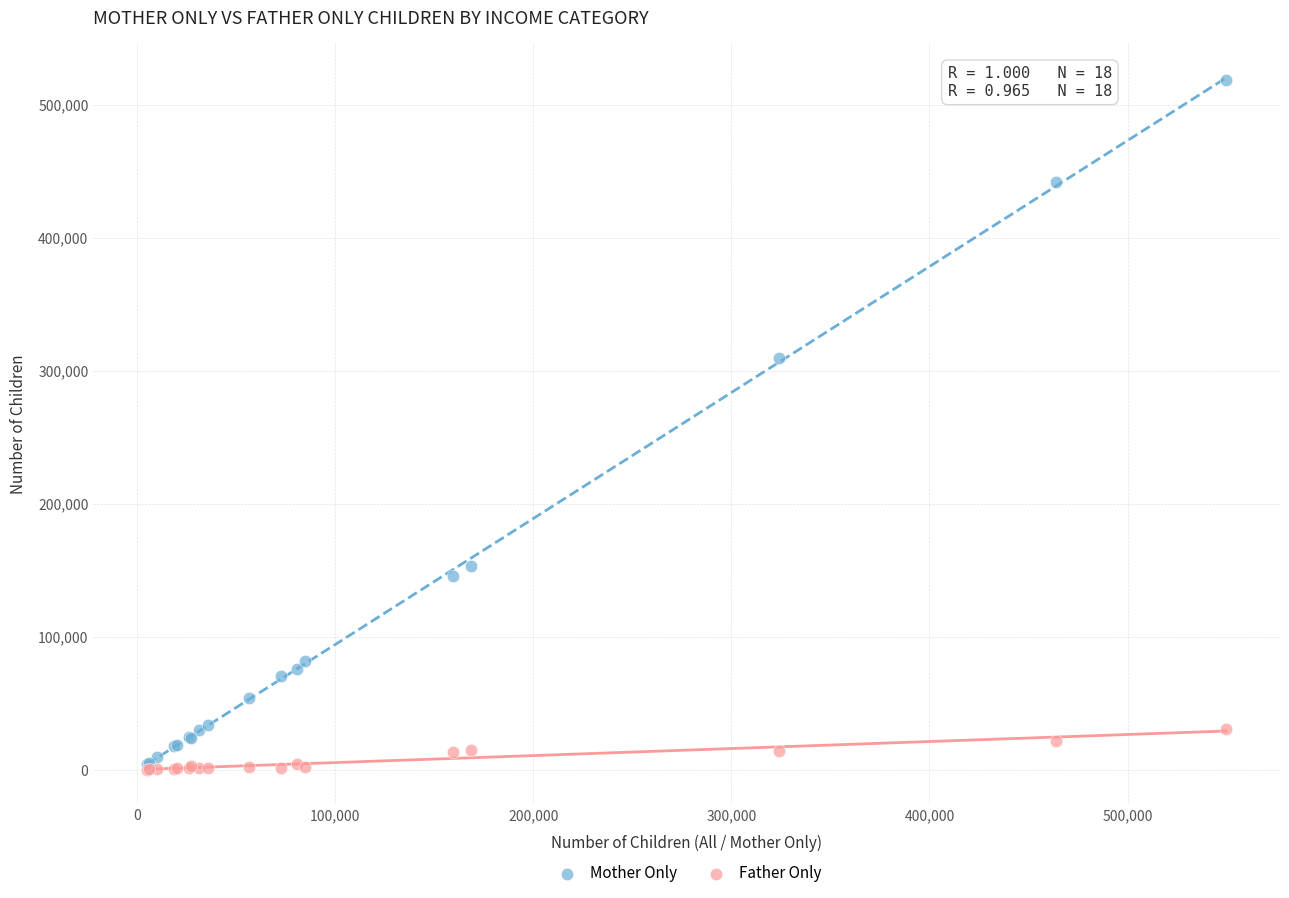

In the Mother Only series, what Y value is closest to 261810?

309690